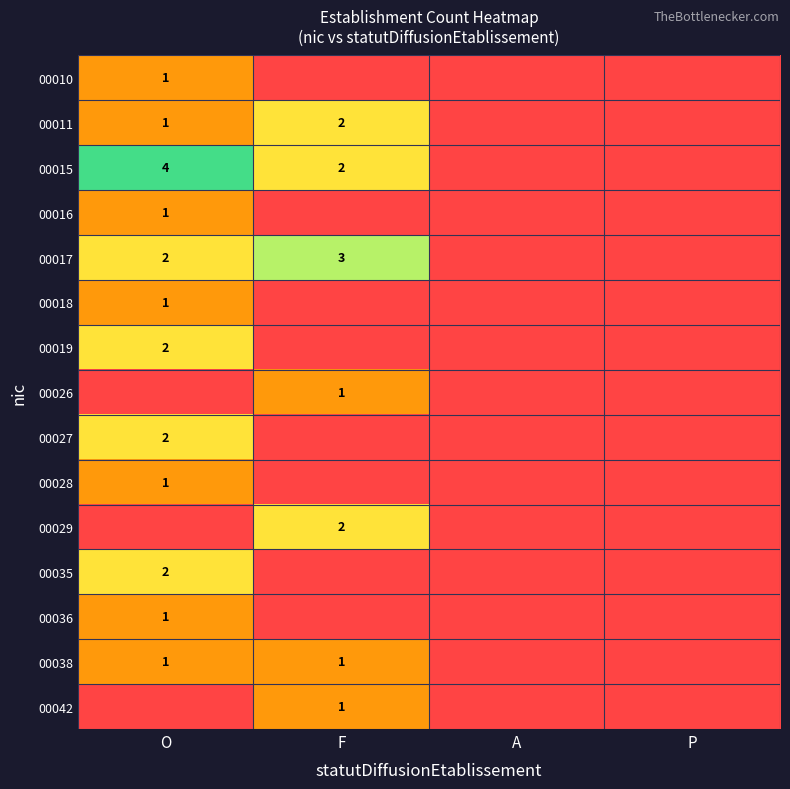

True or false: 00019 has a value of 3 at O.

False